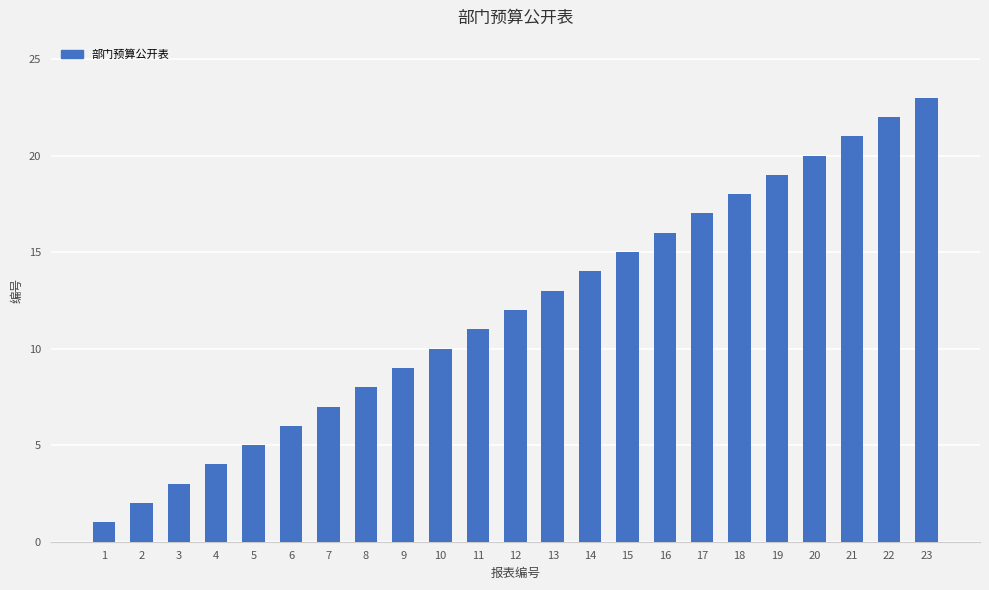

Are the bars grouped side by side (vs. stacked)?

No